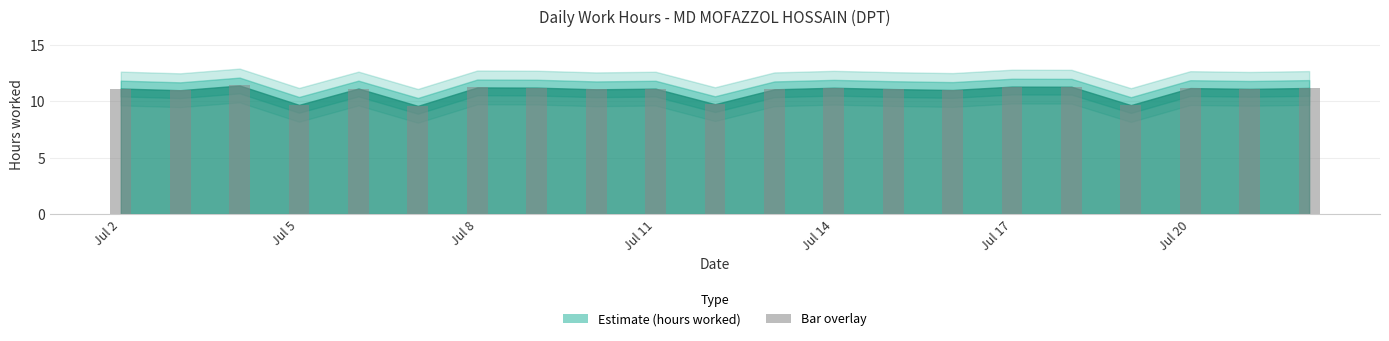

What is the difference between the maximum and minimum values?

1.8